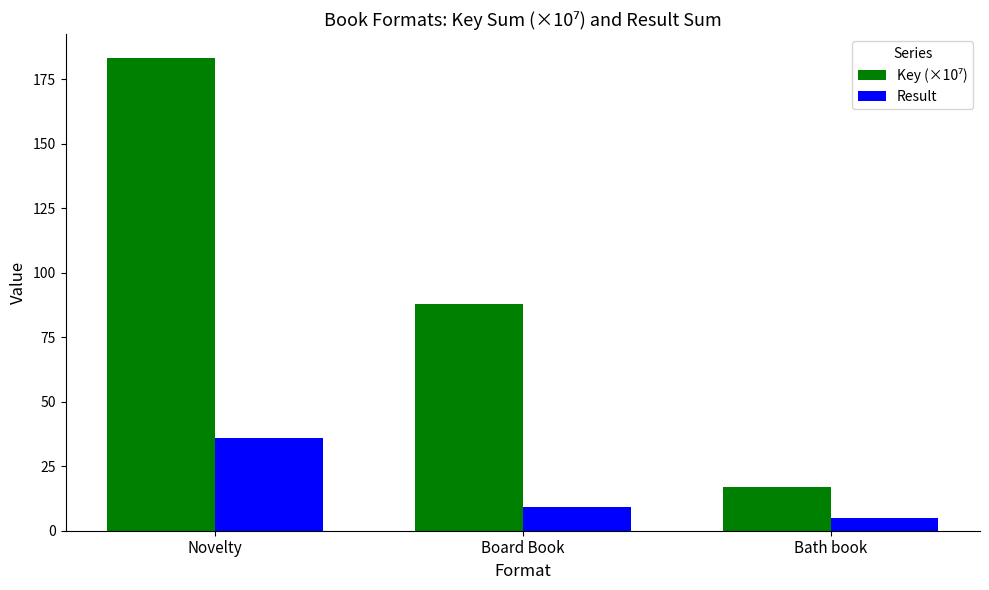

Does the chart contain any negative values?

No